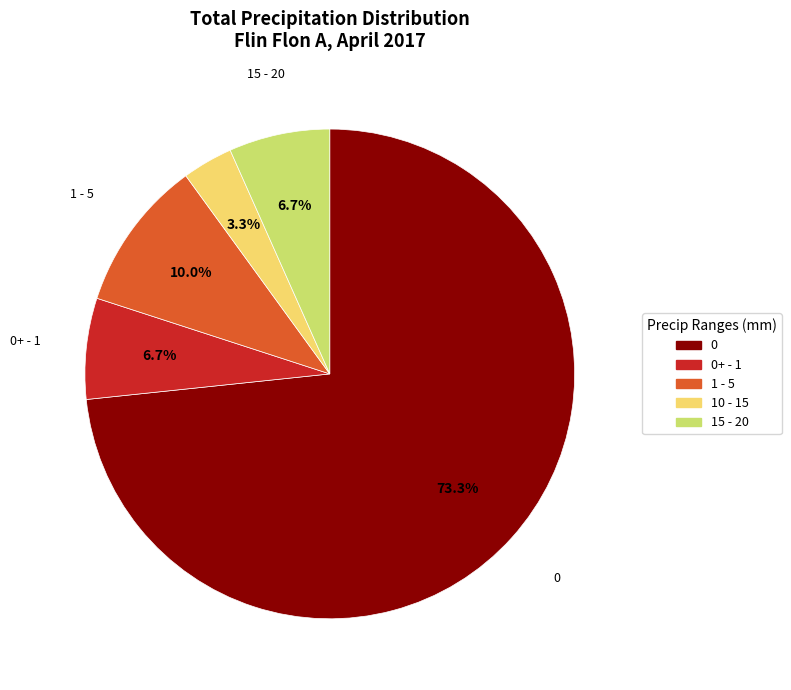

Is there any slice that represents more than half of the pie?

Yes